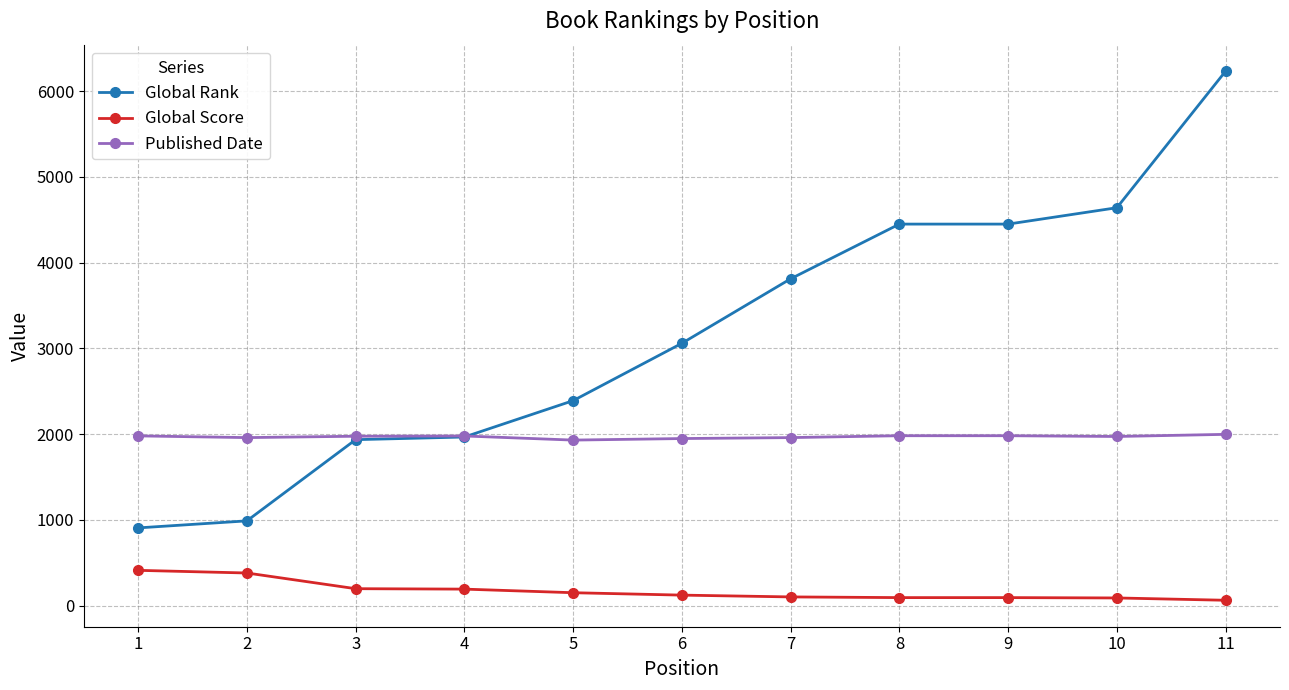

What is the value of the Published Date point at the 5th from the left?

1931